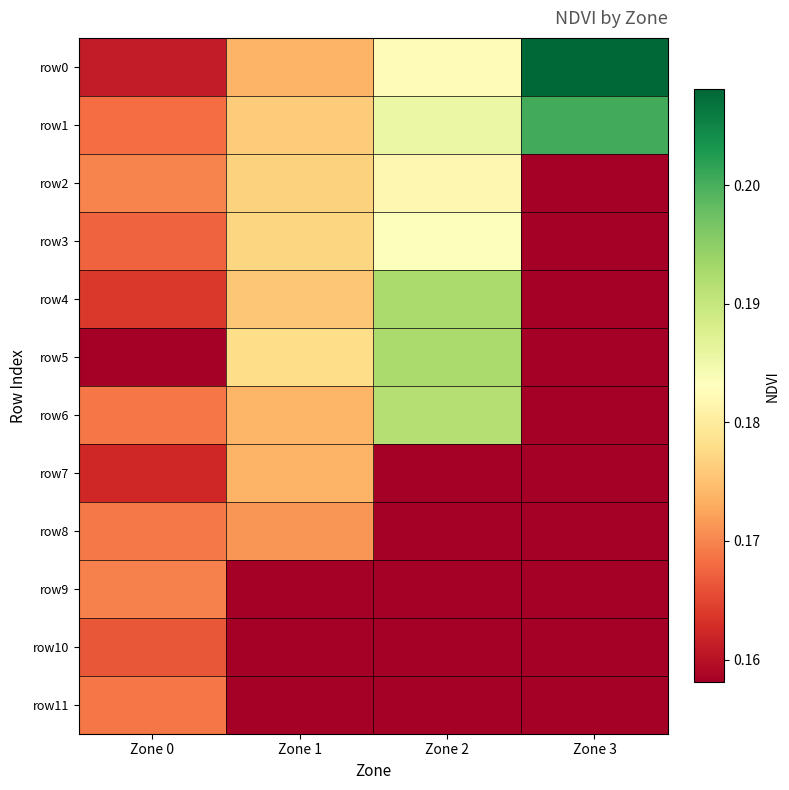

At how many categories does at least one series exceed 0?

4